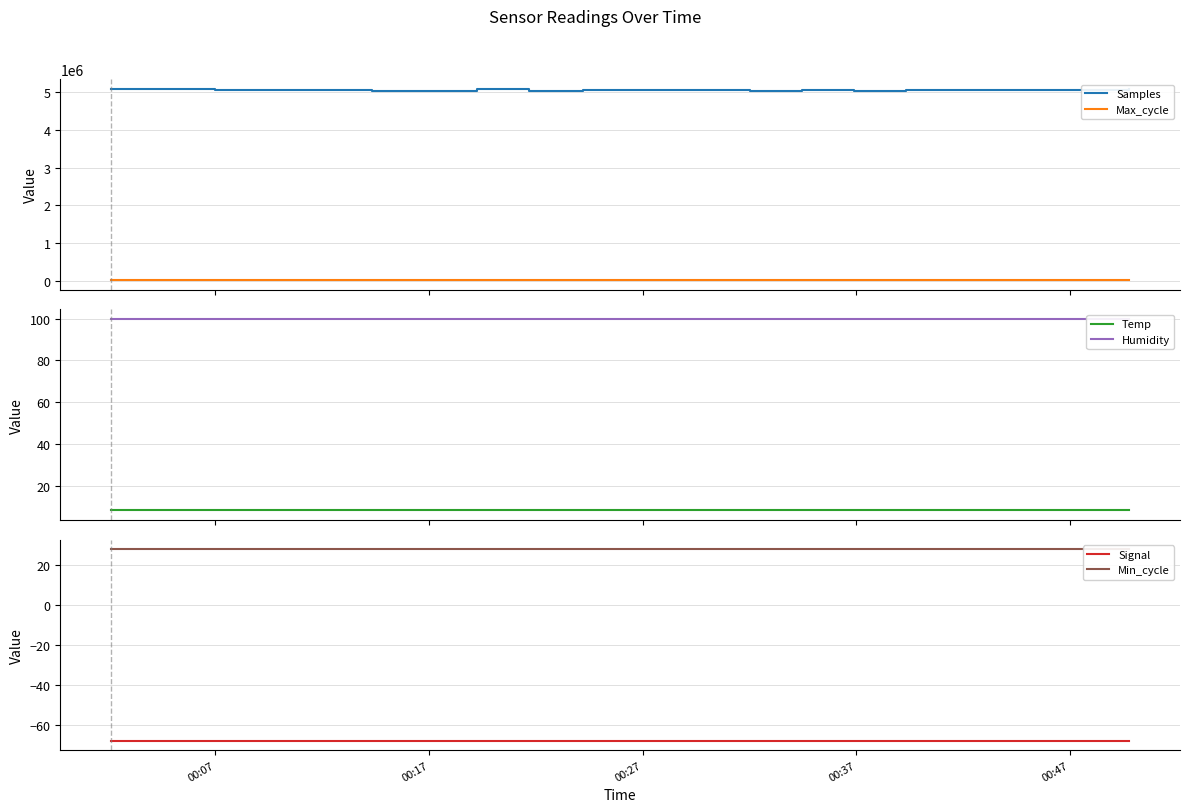

What is the lowest value of the Samples series?

5036086